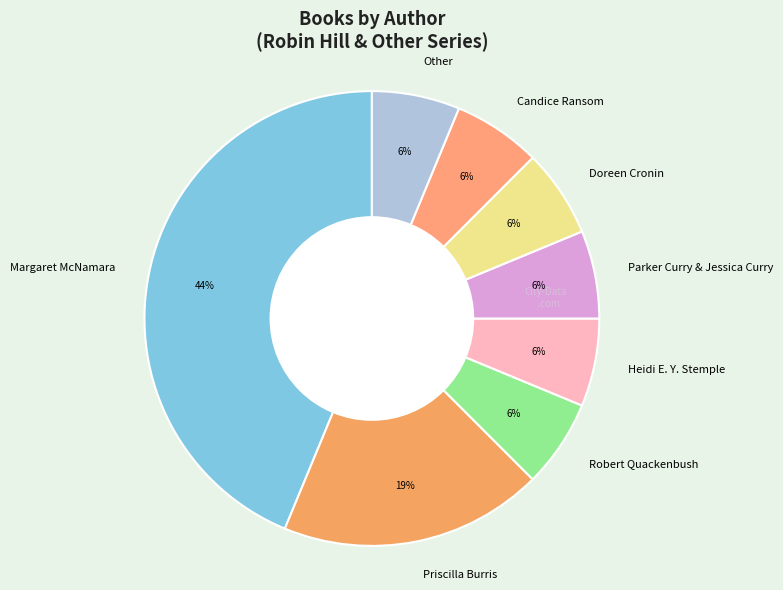

To the nearest percent, what percentage of the pie is Doreen Cronin?

6%